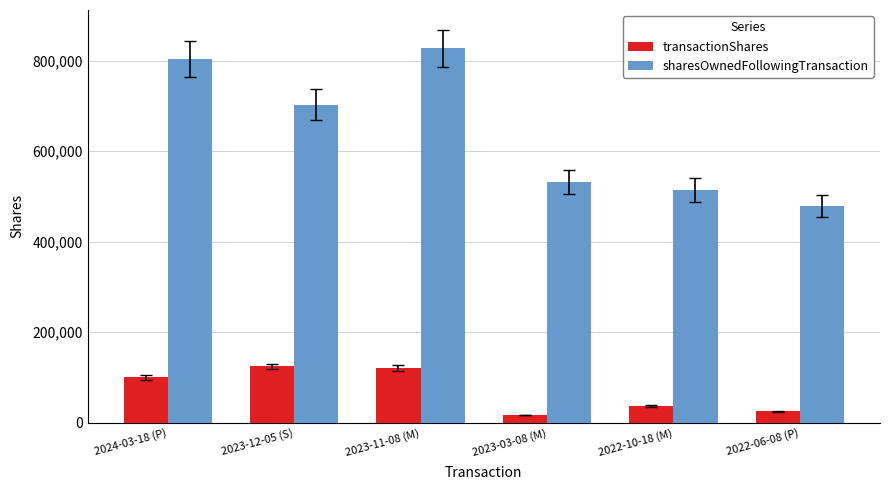

How many groups of bars are there?

6